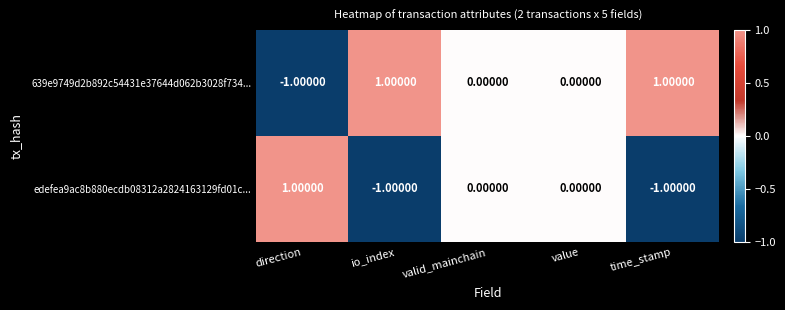

How many distinct data groups are displayed?

2